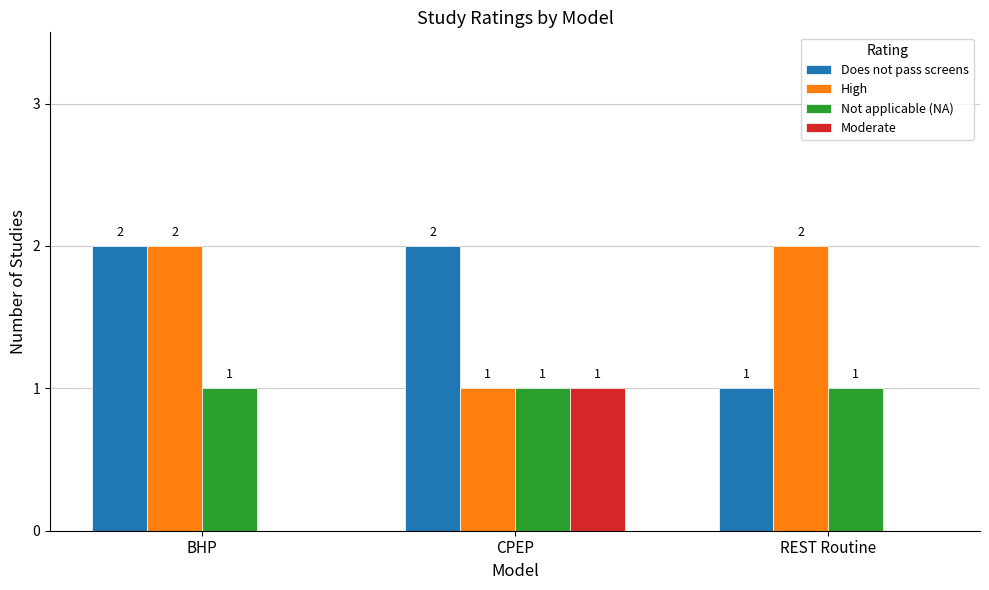

True or false: Moderate has a value of 0 at BHP.

True